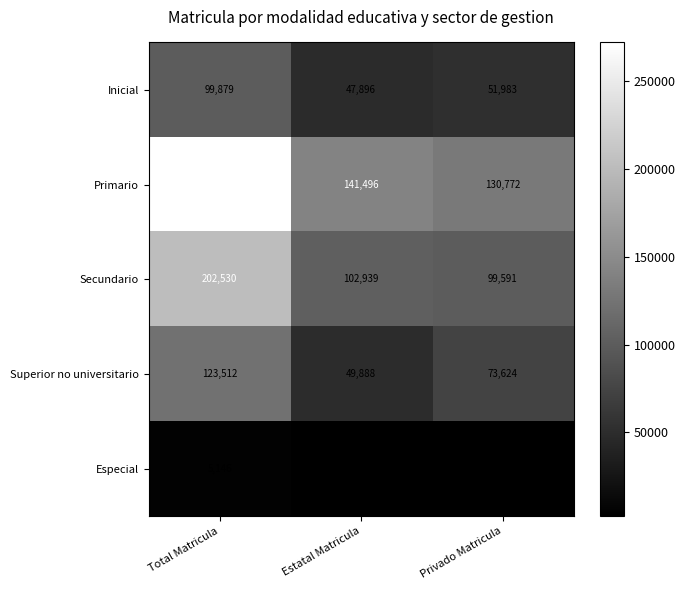

Which series has the largest range (max minus min)?

Primario